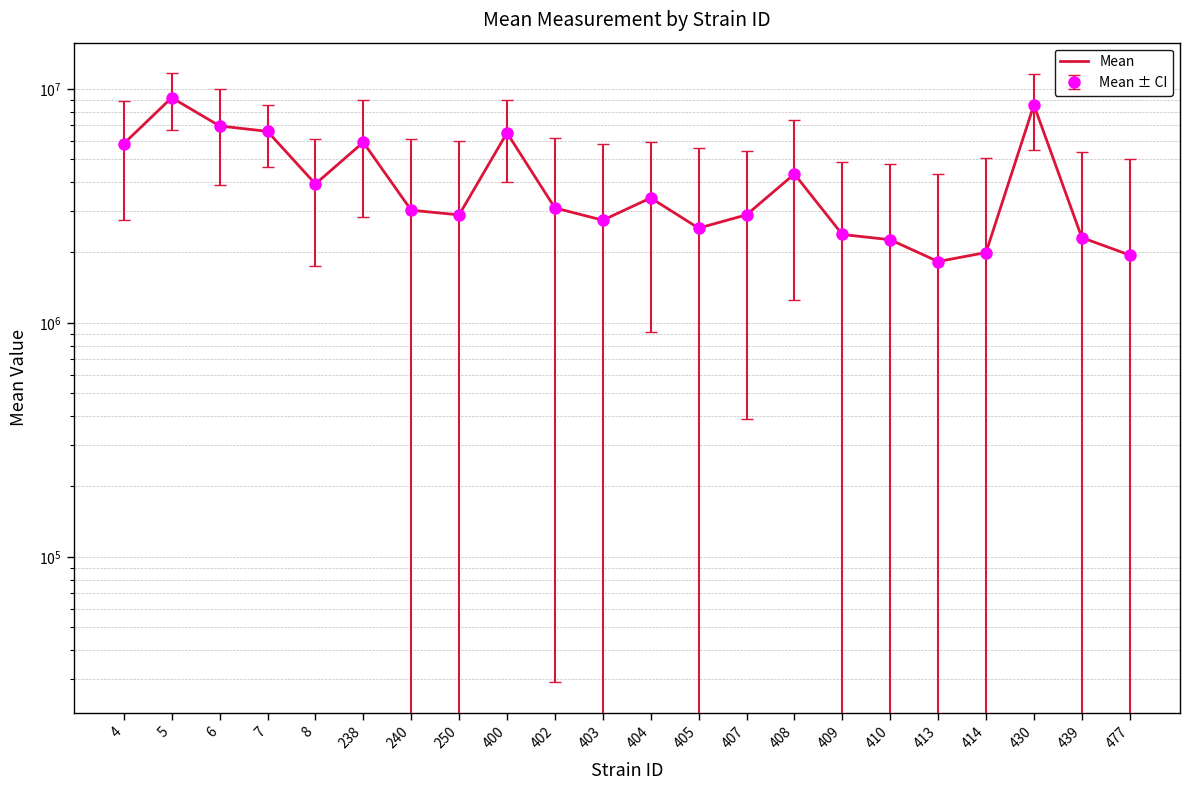

What is the difference between the values at 402 and 7?

3486115.6